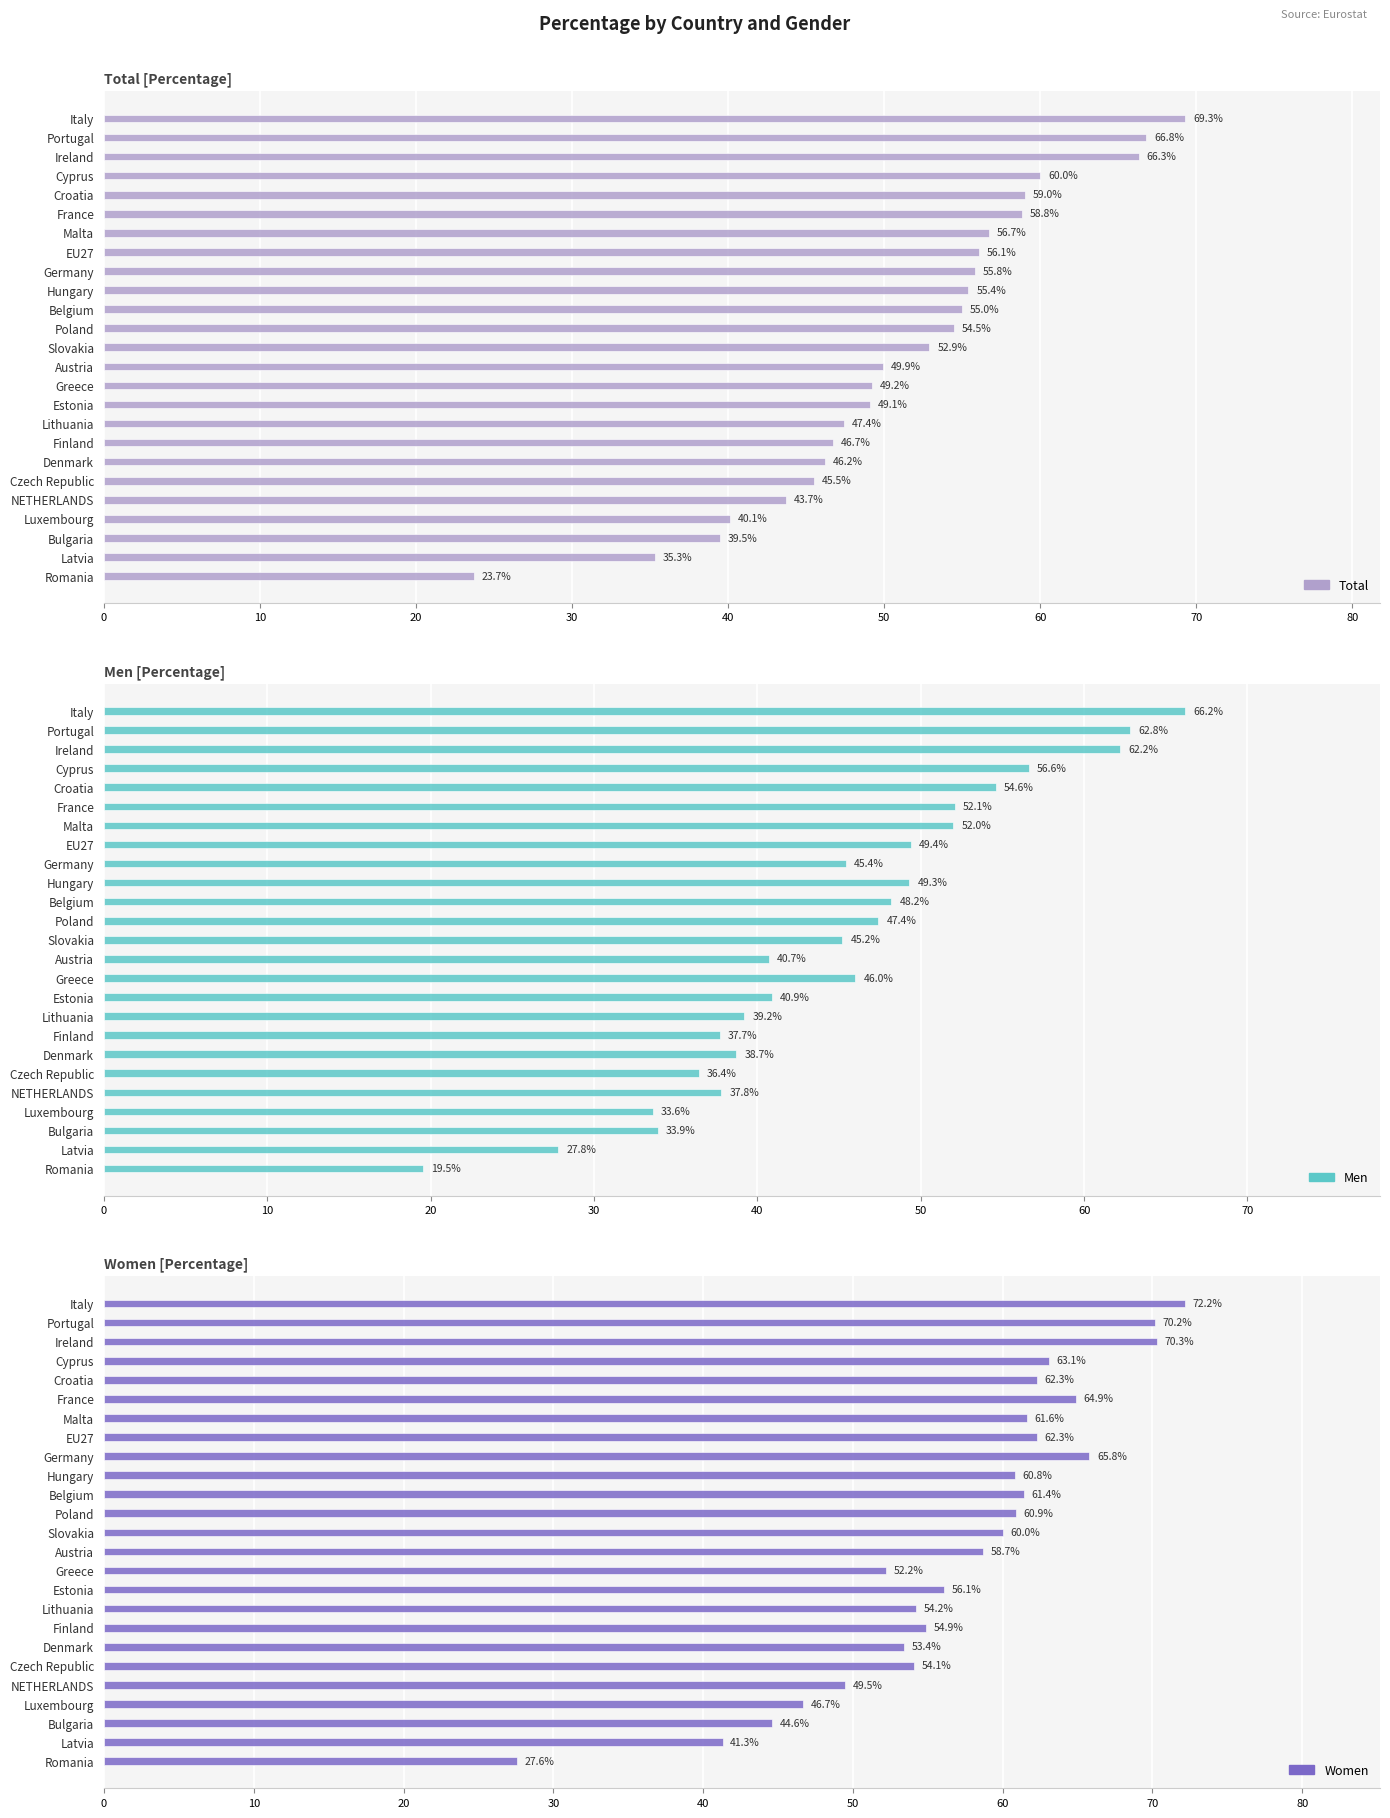

How many data points in Men are less than 45?

11